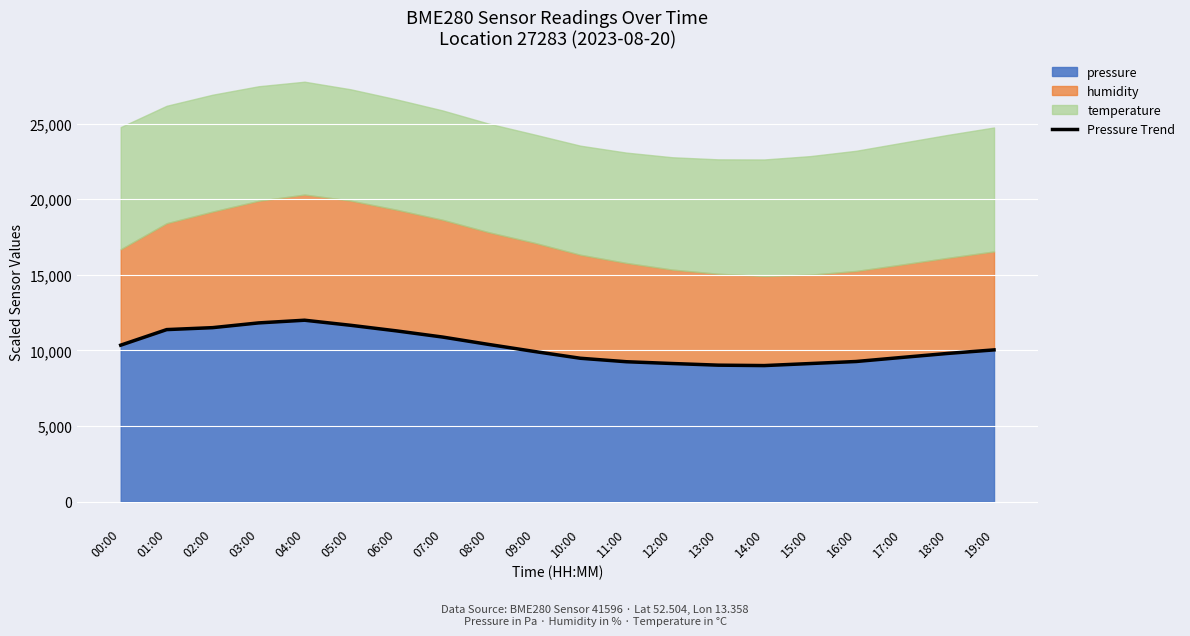

True or false: there are more than 2 points higher than both neighbors.

False